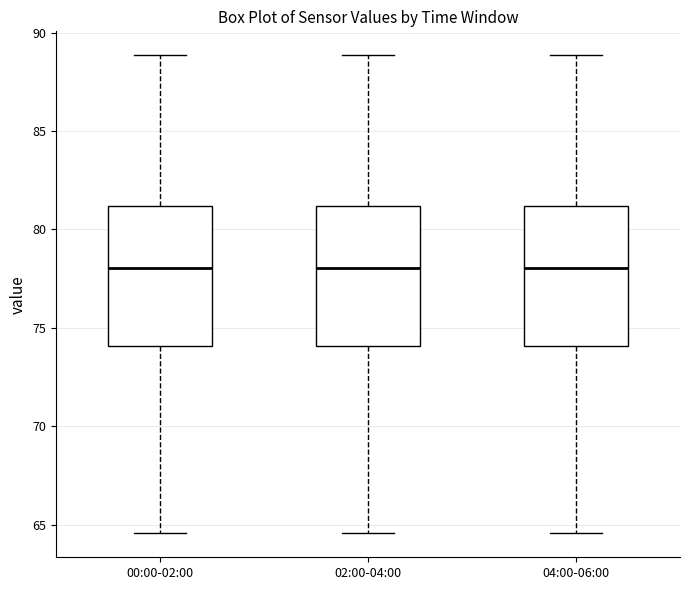

Reading left to right, transcribe this box plot: for each box, give where its median line is, the range the box spans, and where its two whiskers end, as read against the y-axis. The values are not printed on the chart, so give them approximately, as read against the axis.

00:00-02:00: median 78.0, box 74.0 to 81.0, whiskers 64.5 to 89.0
02:00-04:00: median 78.0, box 74.0 to 81.0, whiskers 64.5 to 89.0
04:00-06:00: median 78.0, box 74.0 to 81.0, whiskers 64.5 to 89.0